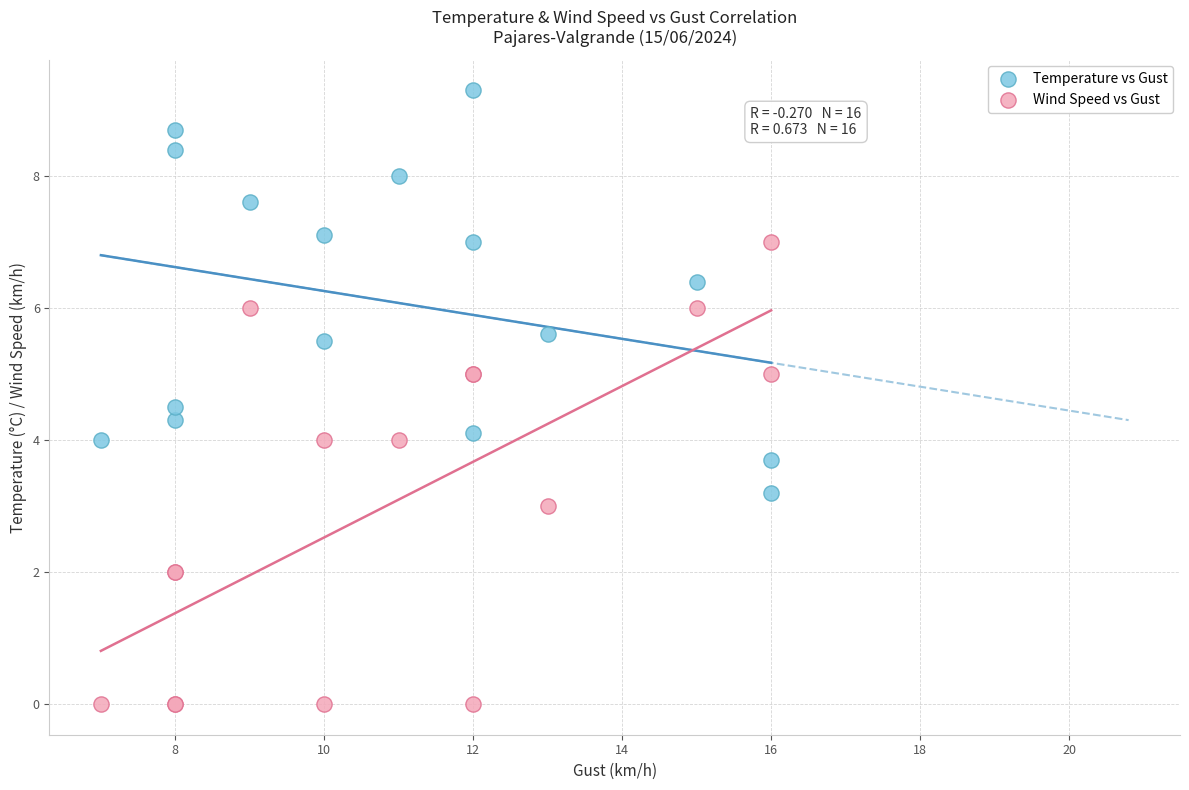

Which series contains the lowest Y value?

Wind Speed vs Gust